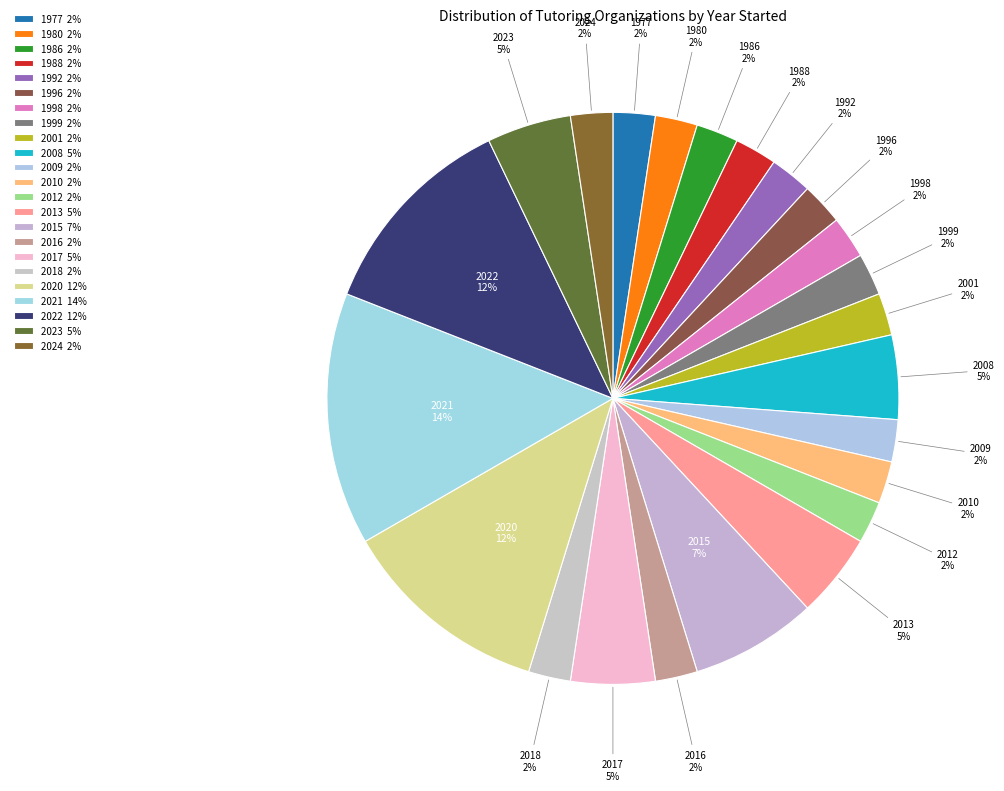

Count the number of slices in the pie.

23